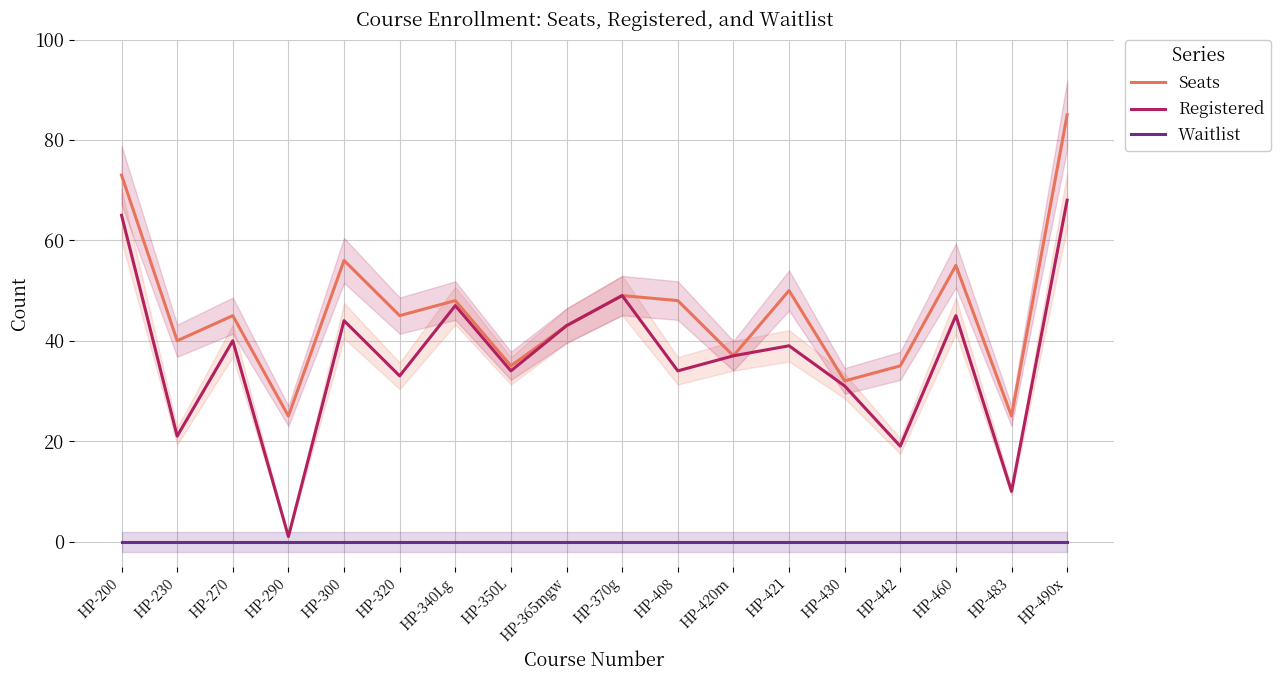

The Waitlist series shows 0 at HP-200. True or false?

True